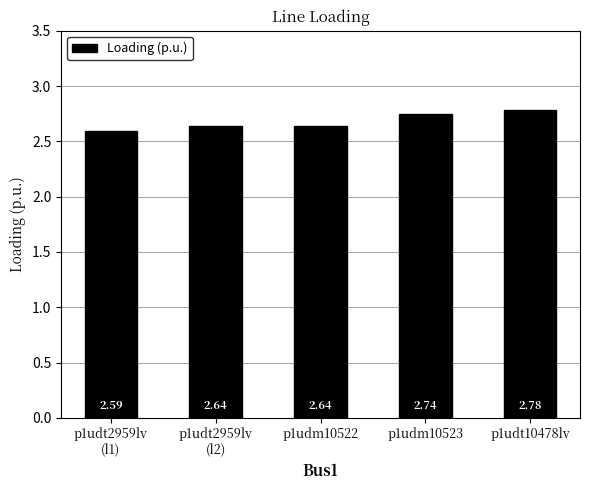

Is it true that the value at p1udt10478lv is 4.8?

False